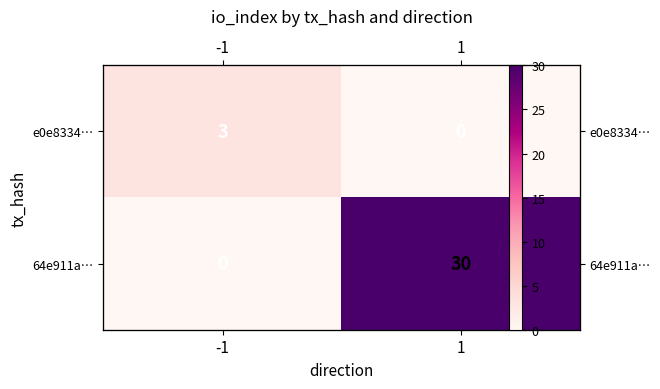

What is the total value across all series at -1?

3